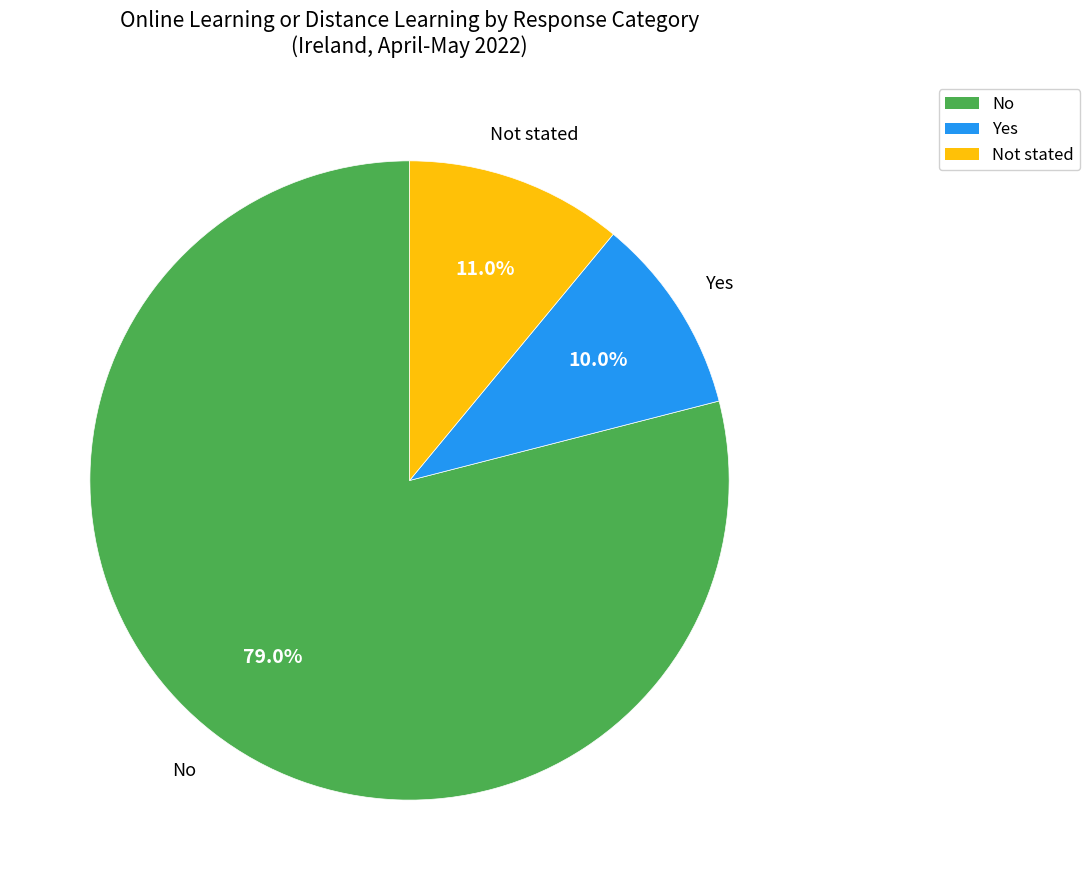

Which slice represents more than half of the pie?

No